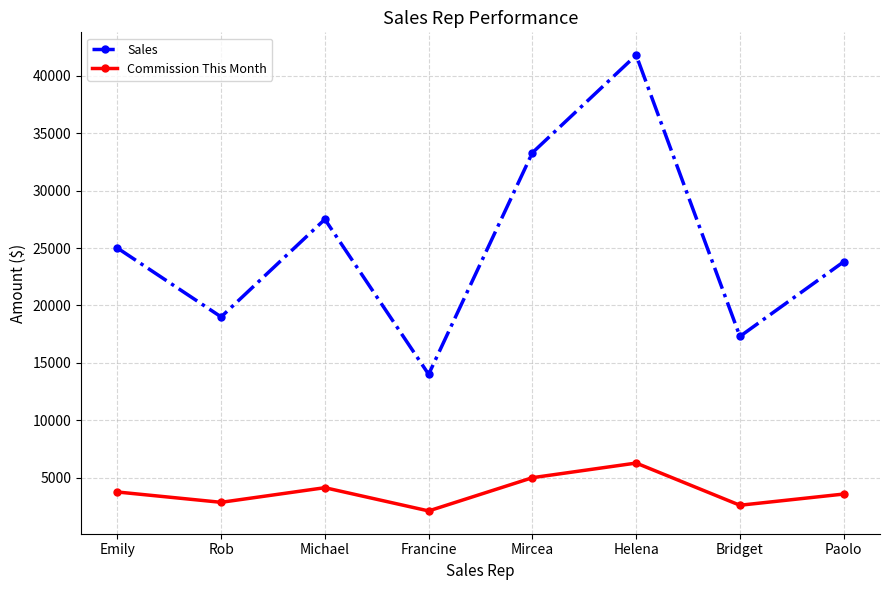

Rank the series by their maximum value, from highest to lowest.

Sales, Commission This Month